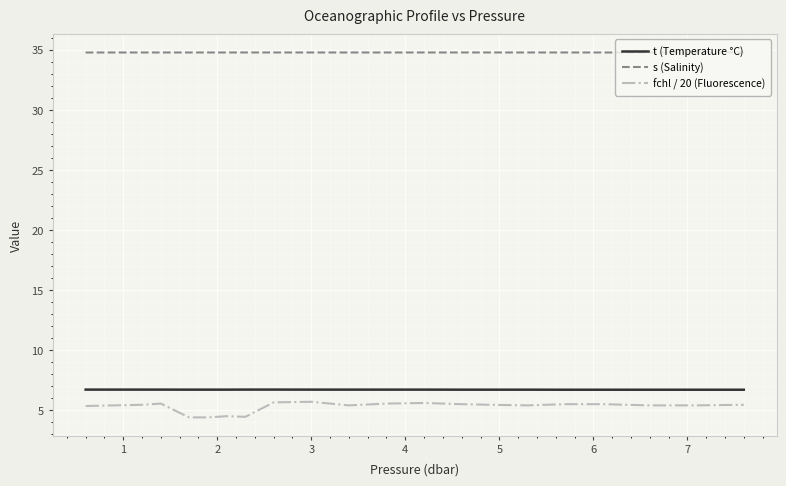

Which series has the largest range (max minus min)?

fchl / 20 (Fluorescence)